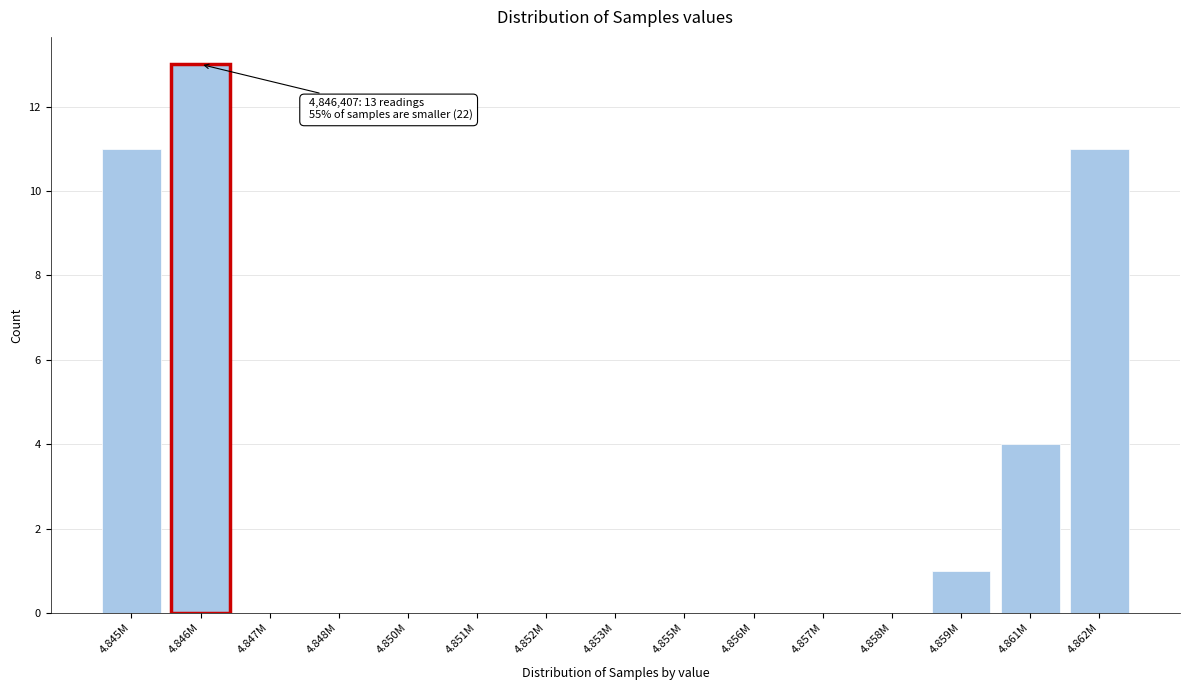

Reading left to right, what are all the values shown in this chart?

4.845M=11	4.846M=13	4.847M=0	4.848M=0	4.850M=0	4.851M=0	4.852M=0	4.853M=0	4.855M=0	4.856M=0	4.857M=0	4.858M=0	4.859M=1	4.861M=4	4.862M=11